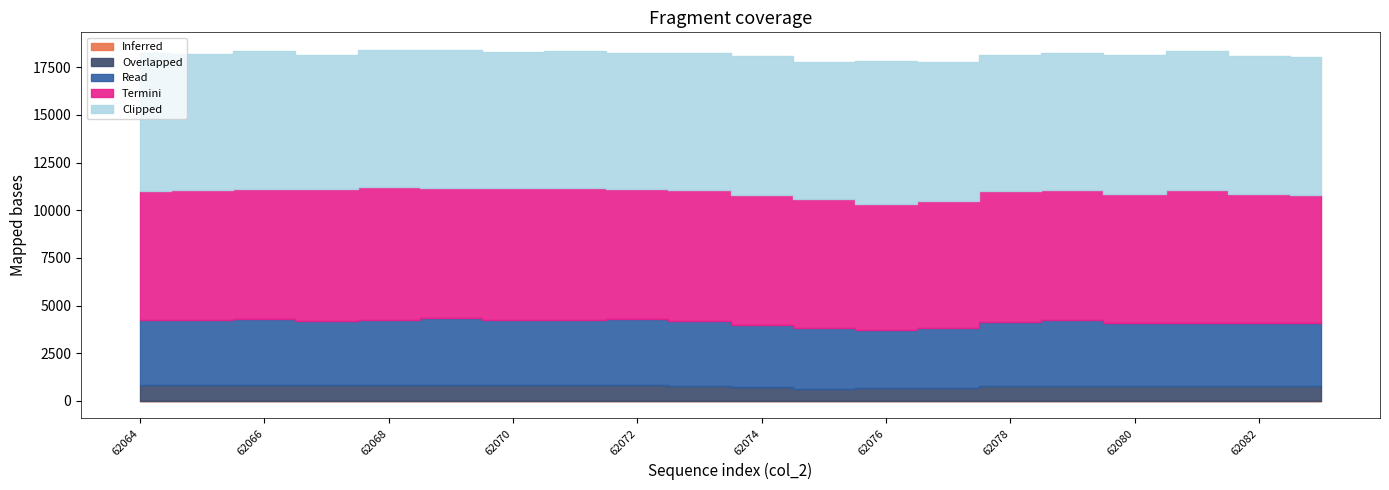

Which series changed the most between 62064 and 62080?

Read